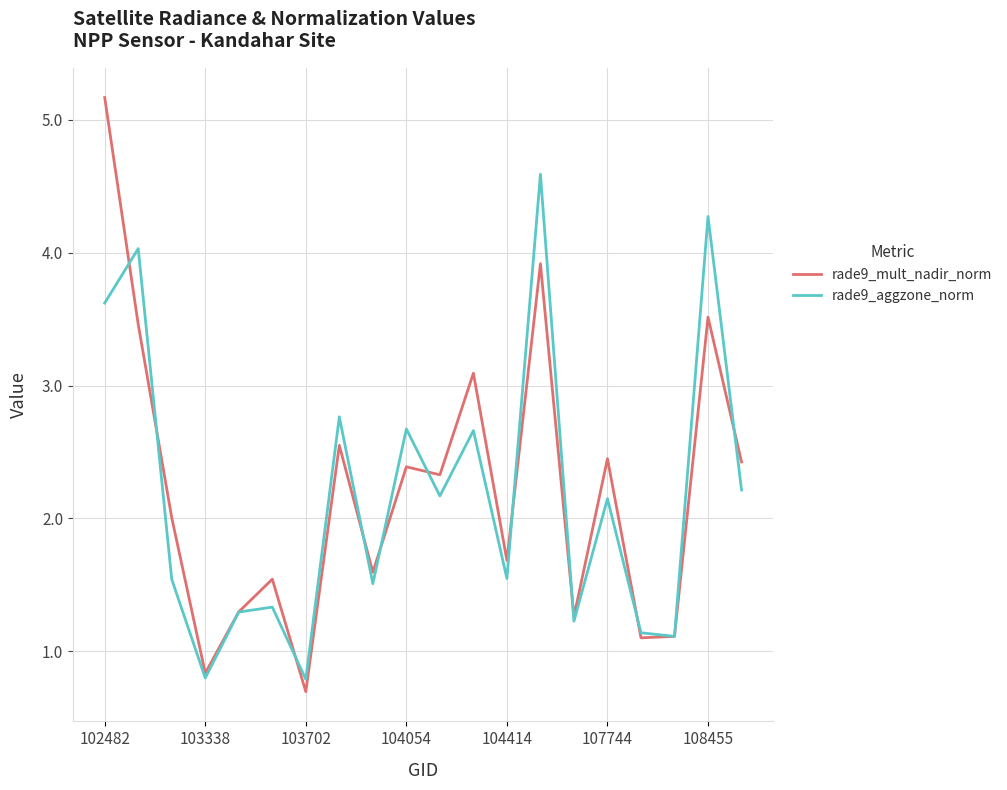

Which series has the widest spread of values?

rade9_mult_nadir_norm